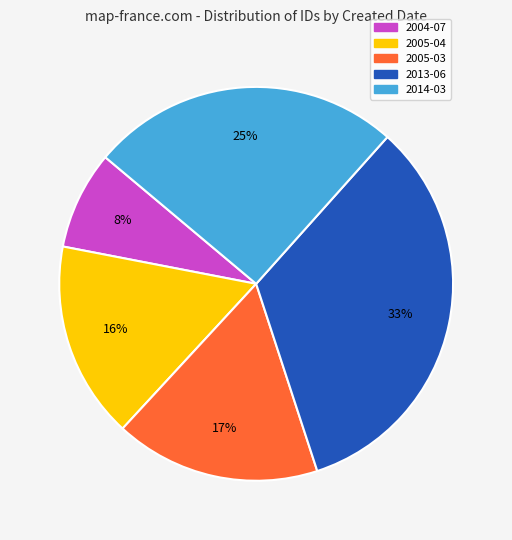

To the nearest percent, what is the difference between the largest and smallest slice percentages?

25%